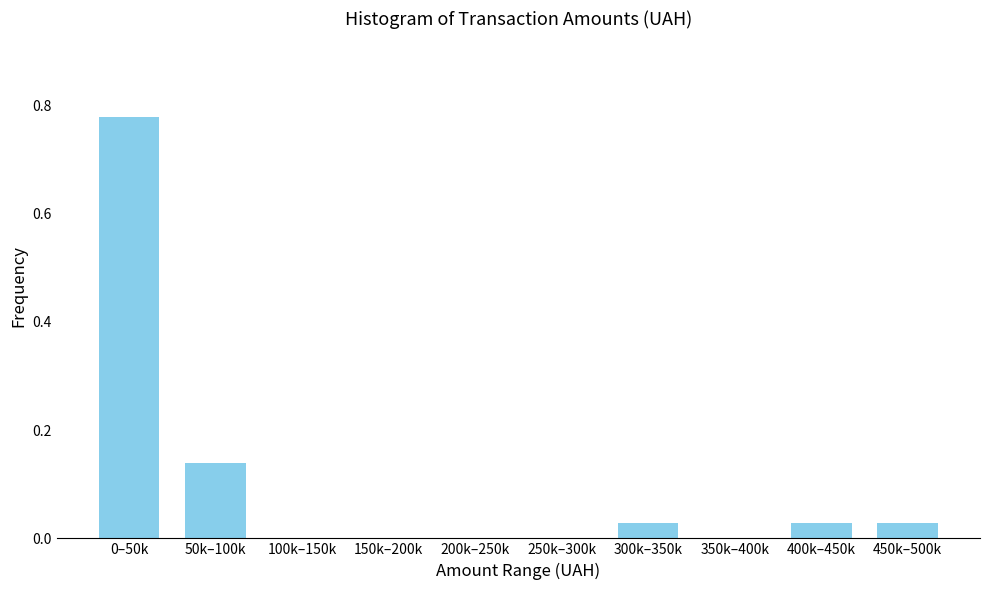

Is it true that the value at 50k–100k is 0.2?

False